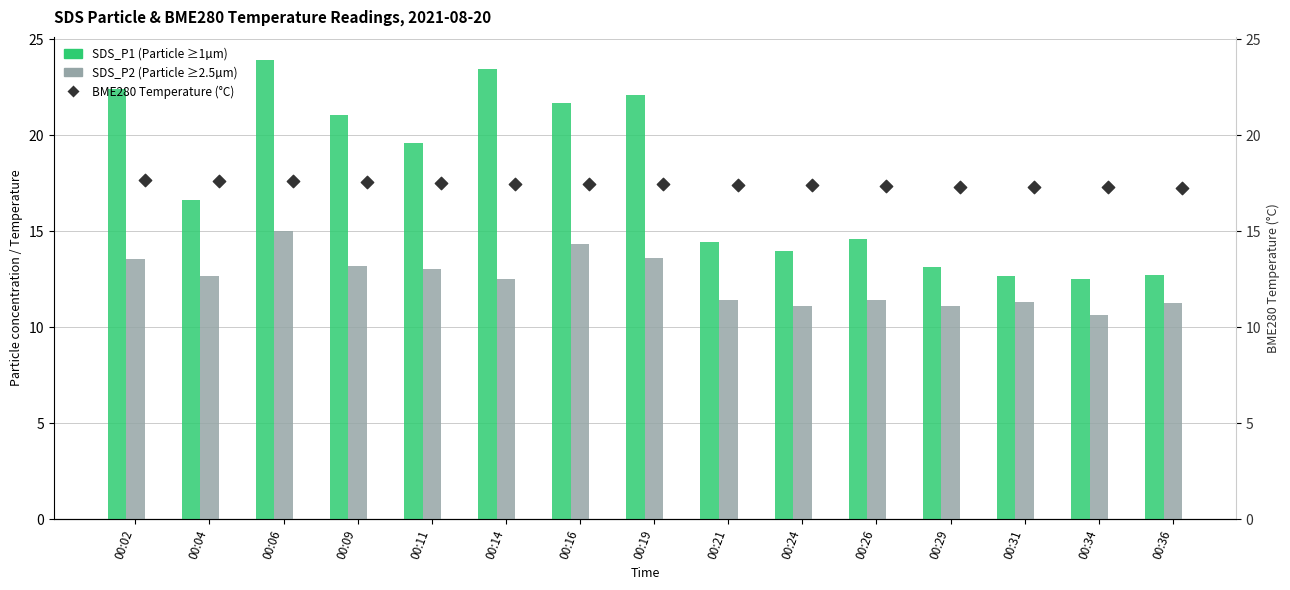

What is the total value across all series at 00:36?

41.2